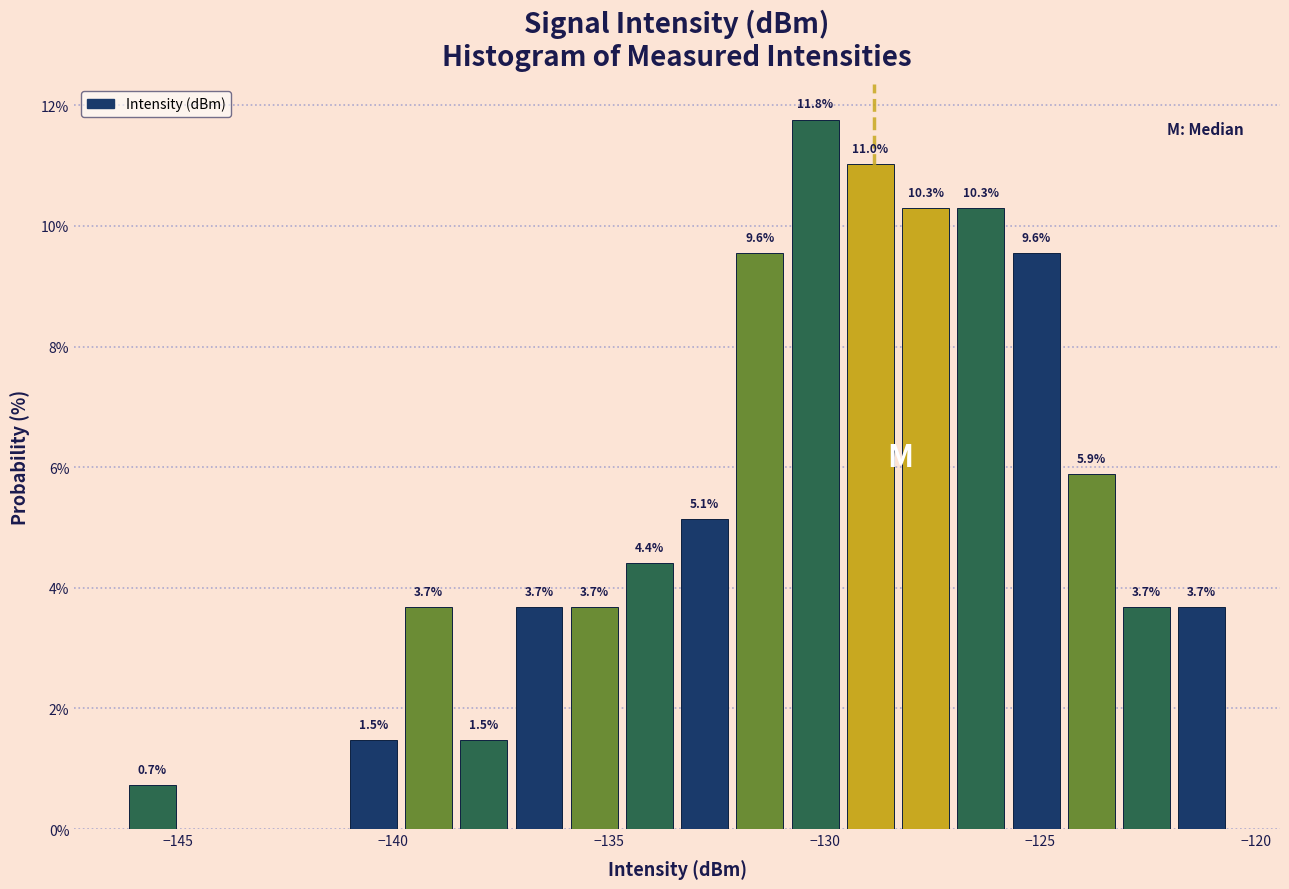

Read against the x-axis, roughly where is the centre of the tallest bar?

-130.0